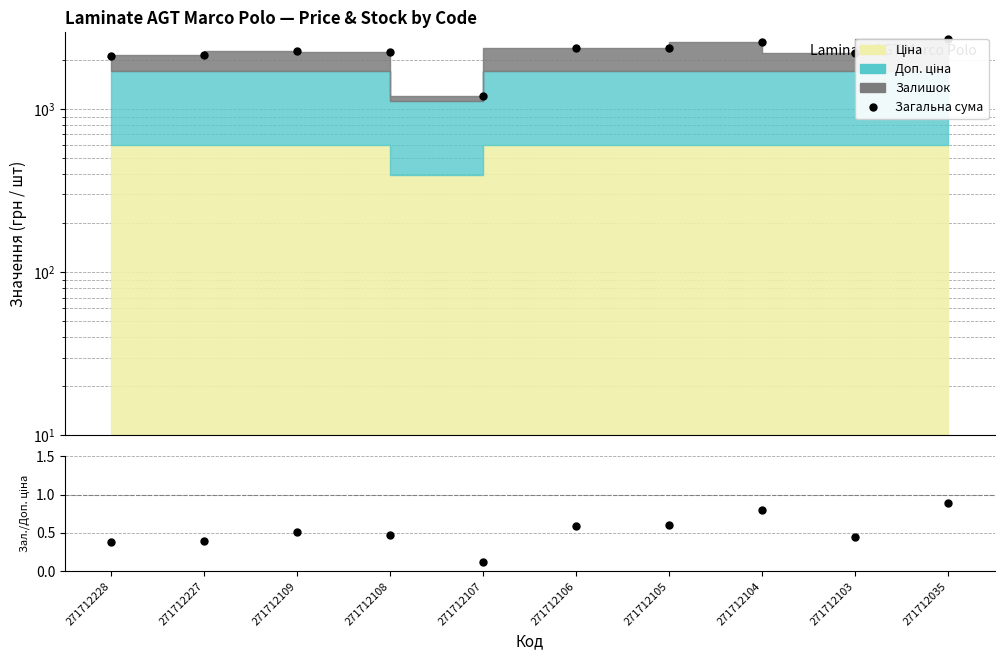

What is the difference between the second highest and minimum values in the Загальна сума series?

1368.0